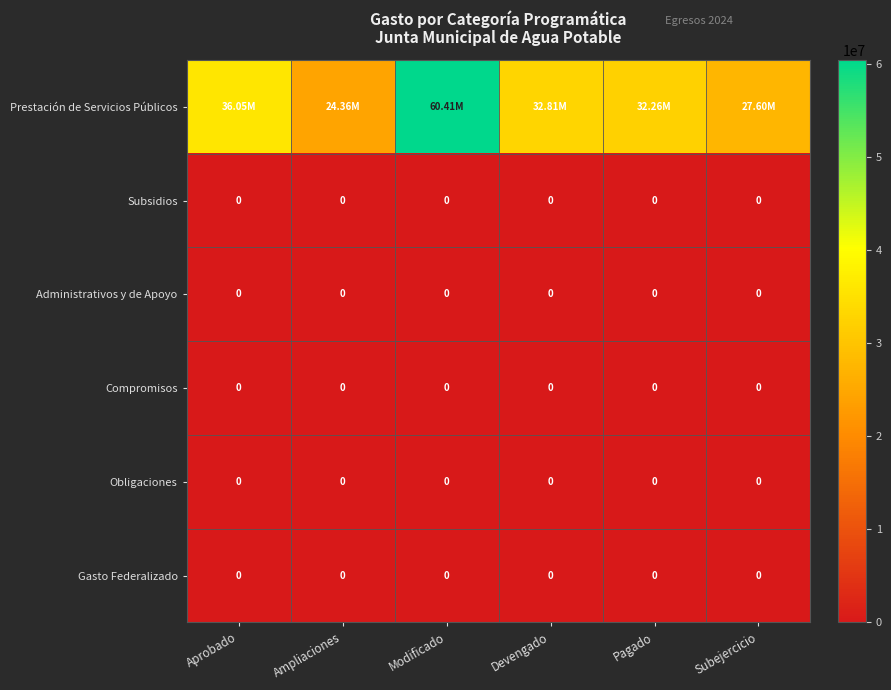

What is the greatest value displayed?

60409671.5